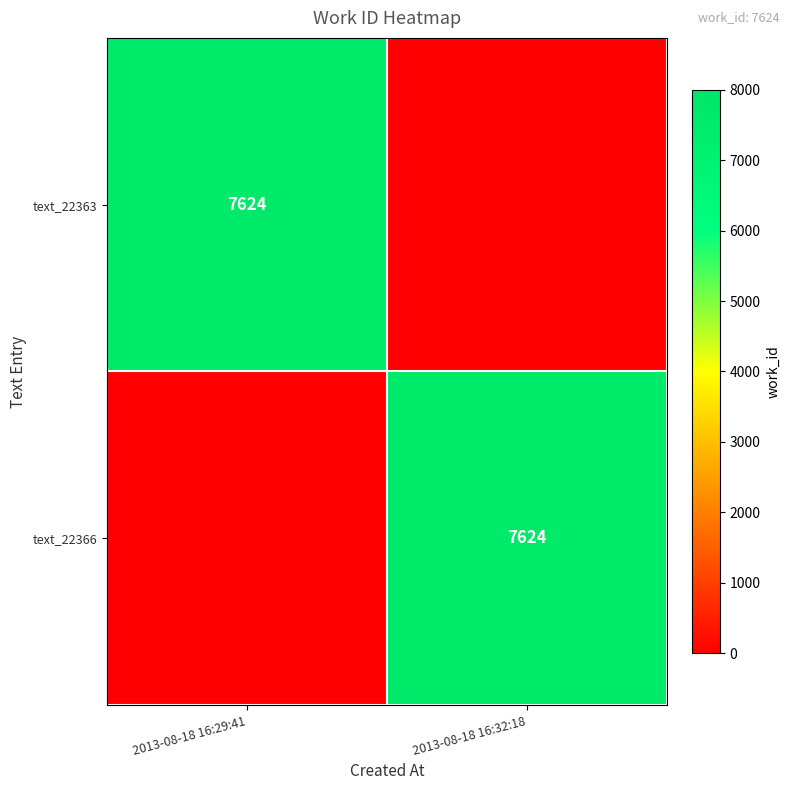

Is it true that text_22366 equals 9917 at 2013-08-18 16:32:18?

False